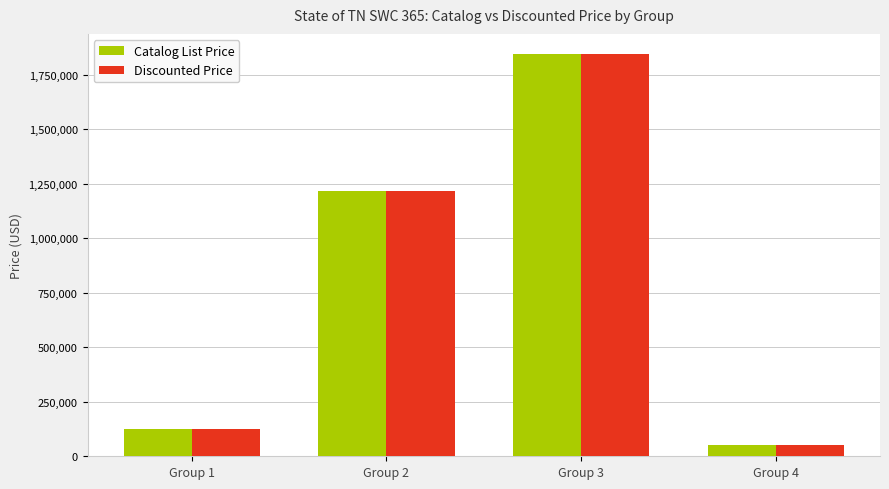

What is the maximum value for Catalog List Price?

1844475.0